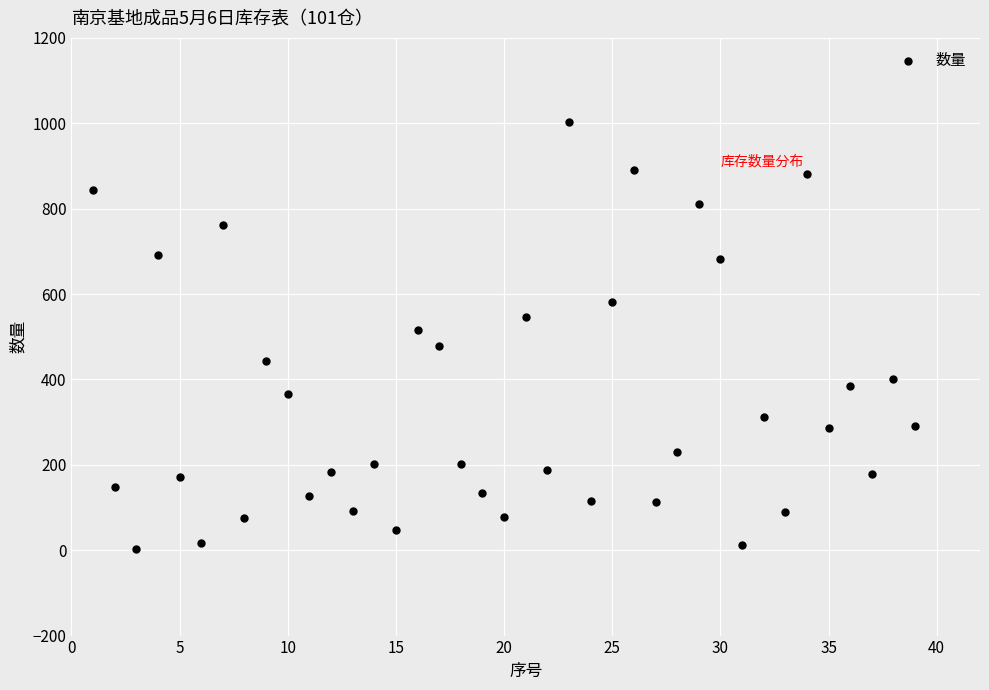

What is the range of Y values (max minus min)?

1001